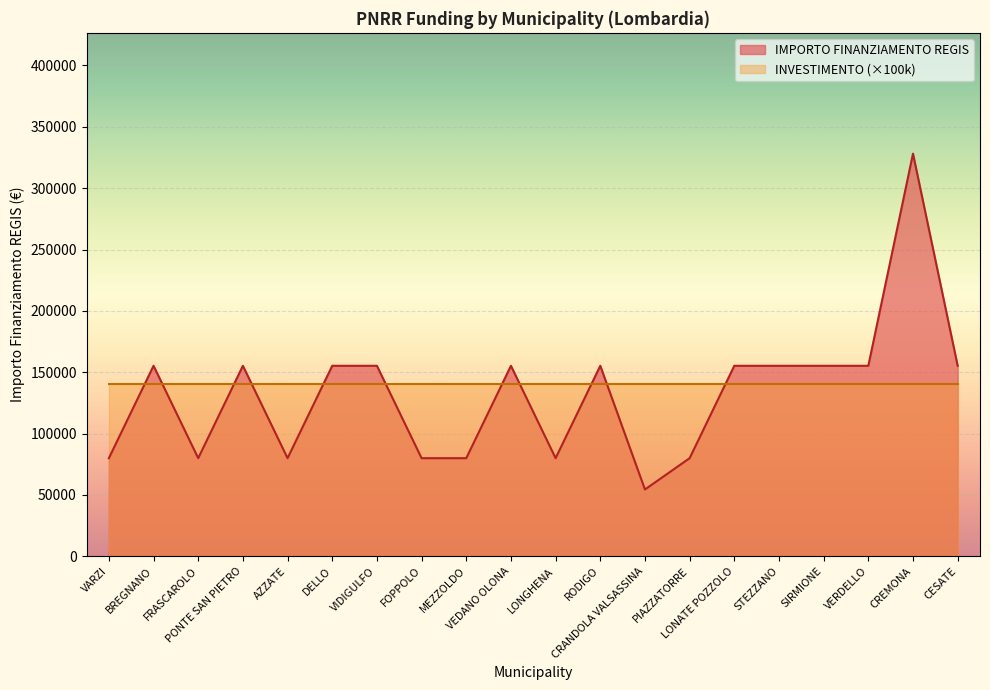

Does the chart display data point markers on the line(s)?

No